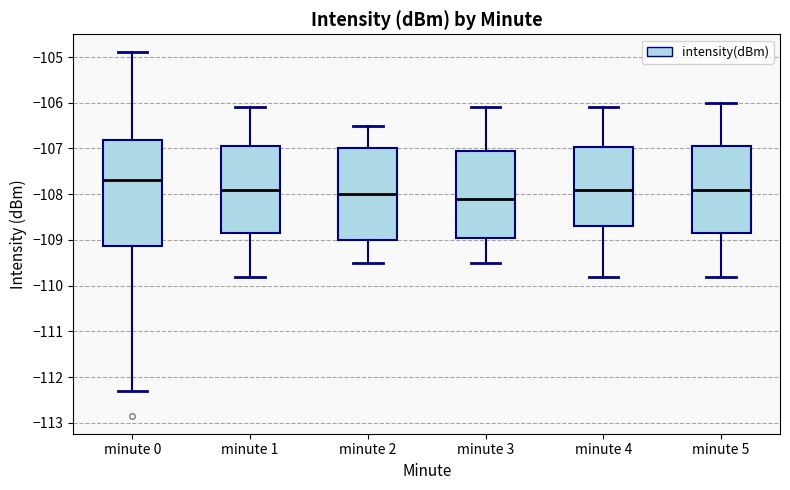

Reading left to right, transcribe this box plot: for each box, give where its median line is, the range the box spans, and where its two whiskers end, as read against the y-axis. The values are not printed on the chart, so give them approximately, as read against the axis.

minute 0: median -107.7, box -109.1 to -106.8, whiskers -112.3 to -104.9
minute 1: median -107.9, box -108.8 to -106.9, whiskers -109.8 to -106.1
minute 2: median -108.0, box -109.0 to -107.0, whiskers -109.5 to -106.5
minute 3: median -108.1, box -108.9 to -107.0, whiskers -109.5 to -106.1
minute 4: median -107.9, box -108.7 to -107.0, whiskers -109.8 to -106.1
minute 5: median -107.9, box -108.8 to -106.9, whiskers -109.8 to -106.0